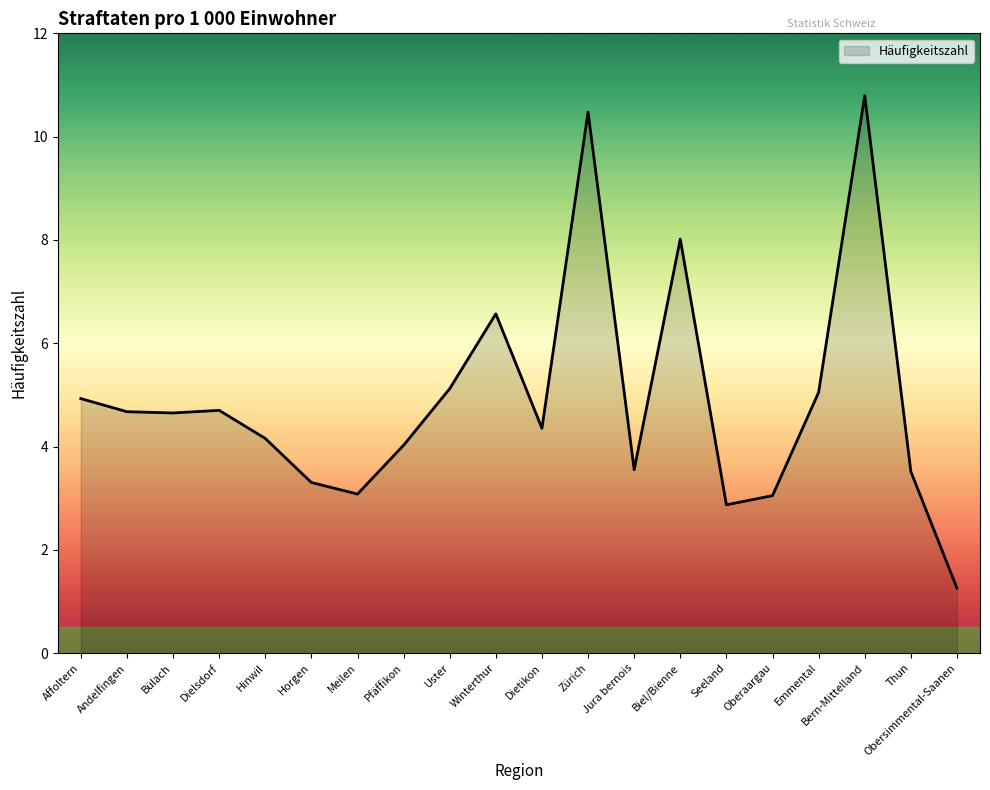

What is the difference between the maximum and minimum values?

9.5